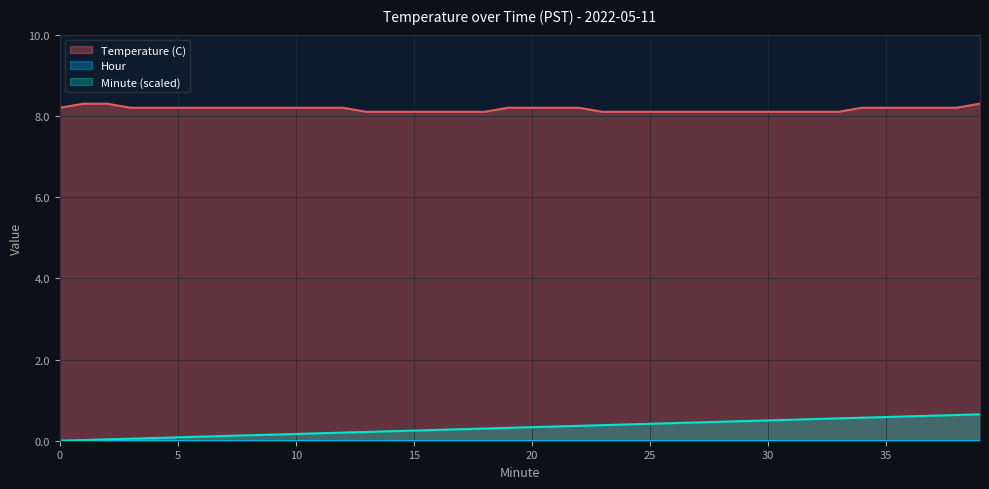

Which series changed the most between 17 and 34?

Minute